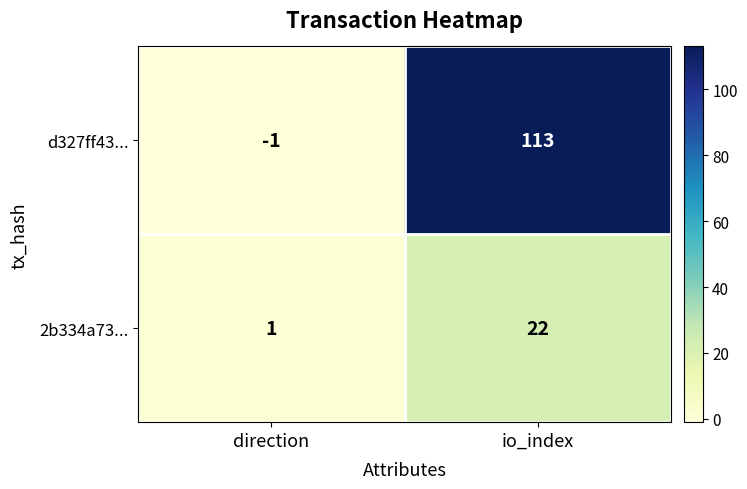

Which category has the highest value across all series?

io_index